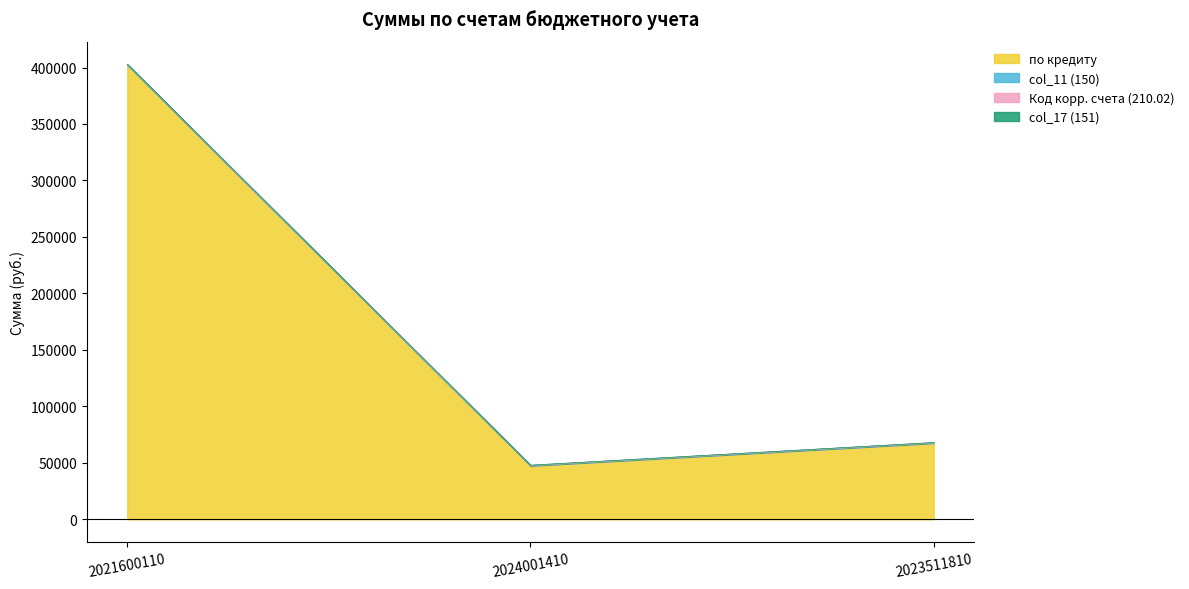

What position from the right is 2021600110?

3